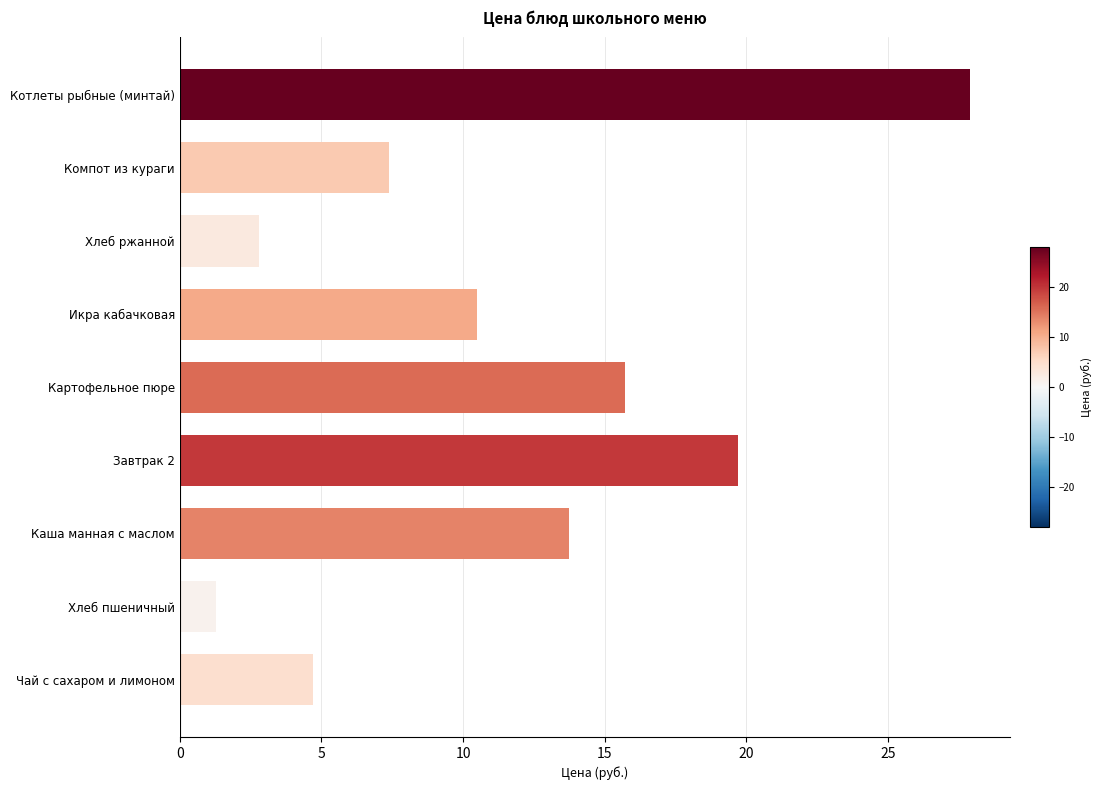

List the labels in order of value, largest first.

Котлеты рыбные (минтай), Завтрак 2, Картофельное пюре, Каша манная с маслом, Икра кабачковая, Компот из кураги, Чай с сахаром и лимоном, Хлеб ржанной, Хлеб пшеничный